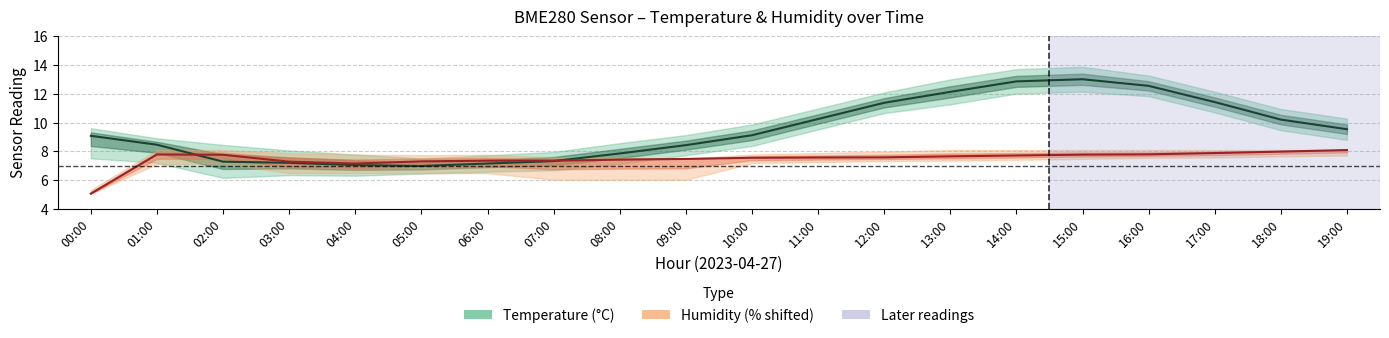

What is the sum of all Humidity (% - 37) values?

149.5